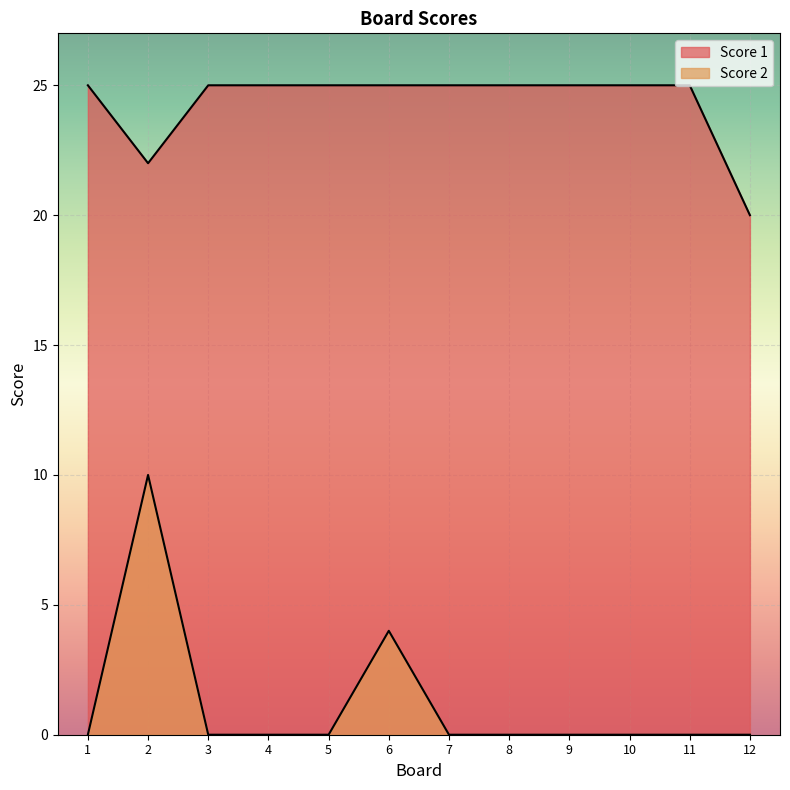

Reading right to left, transcribe all the data shown in this chart.

Score 1: 12=20	11=25	10=25	9=25	8=25	7=25	6=25	5=25	4=25	3=25	2=22	1=25
Score 2: 12=0	11=0	10=0	9=0	8=0	7=0	6=4	5=0	4=0	3=0	2=10	1=0